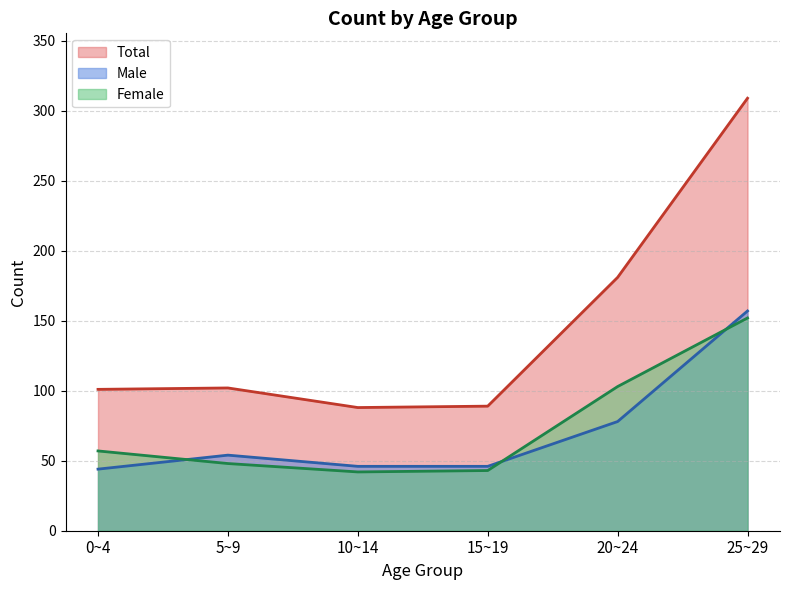

At which label is Female closest to 97?

20~24